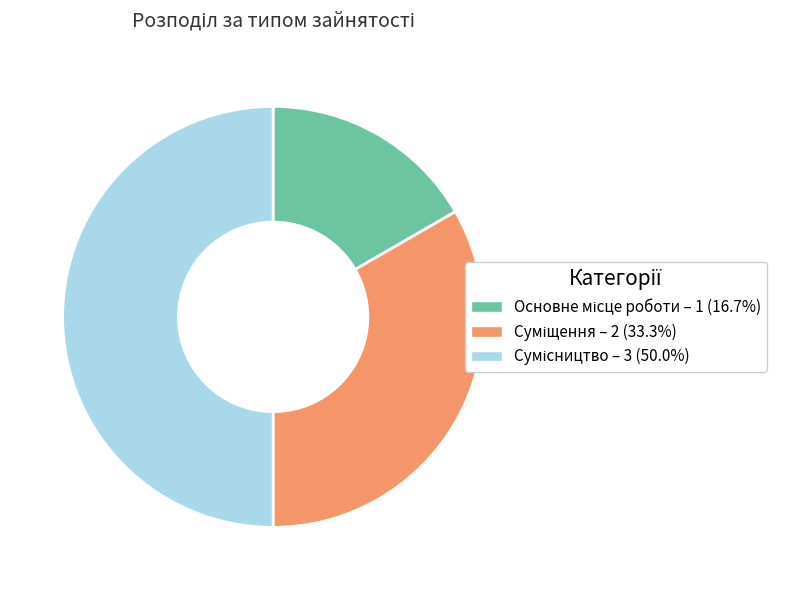

What is the change in value from Суміщення to Сумісництво?

+1